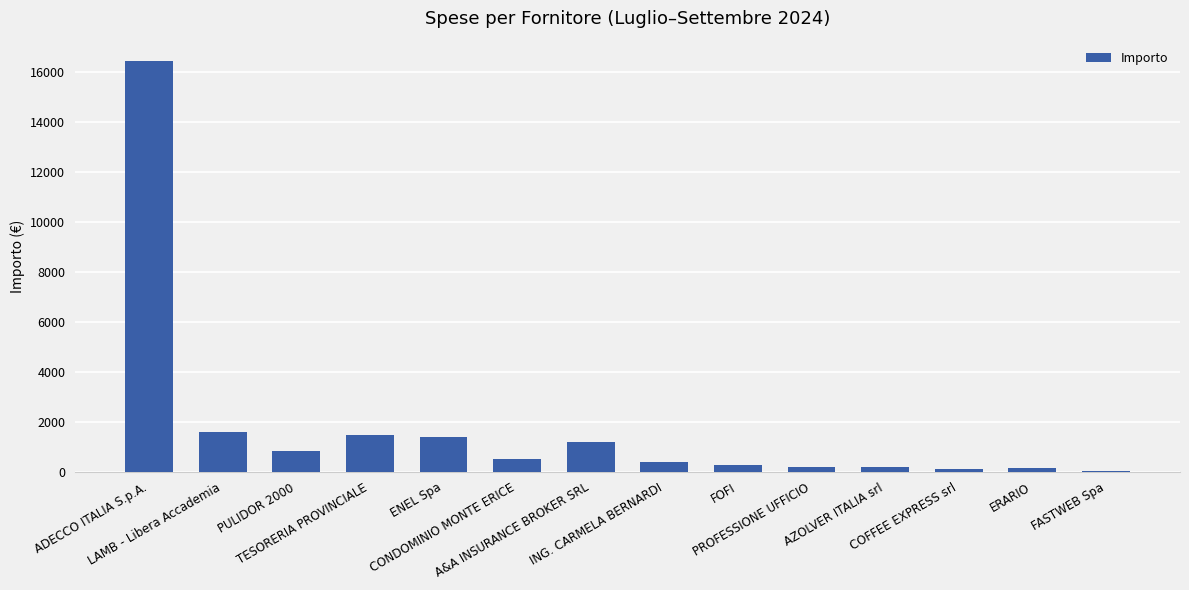

The value at AZOLVER ITALIA srl is 176.9. True or false?

True